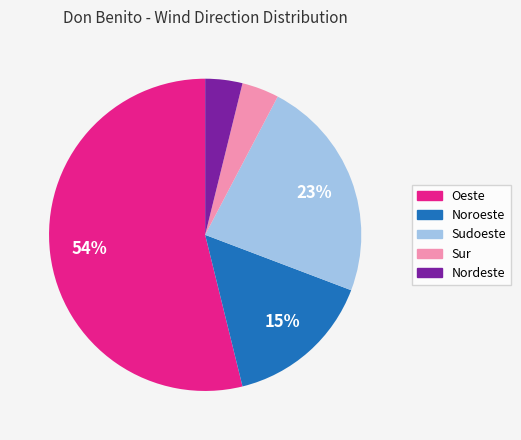

Is there any slice that represents more than half of the pie?

Yes